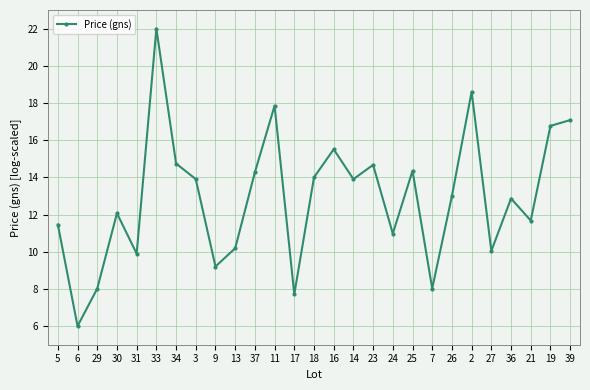

Is it true that the value at 7 is 8.0?

True